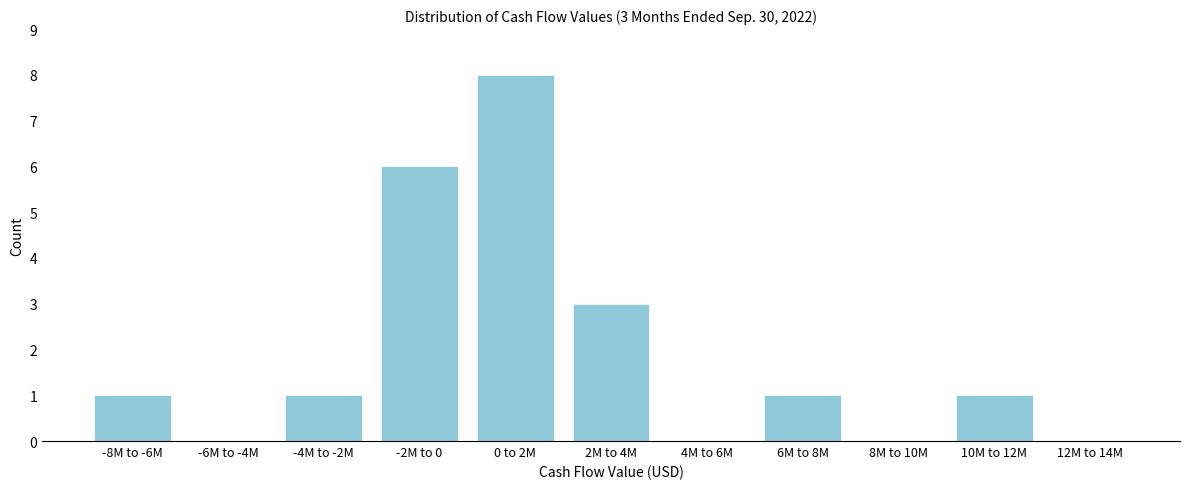

Reading left to right, transcribe all the data shown in this chart.

-8M to -6M=1	-6M to -4M=0	-4M to -2M=1	-2M to 0=6	0 to 2M=8	2M to 4M=3	4M to 6M=0	6M to 8M=1	8M to 10M=0	10M to 12M=1	12M to 14M=0